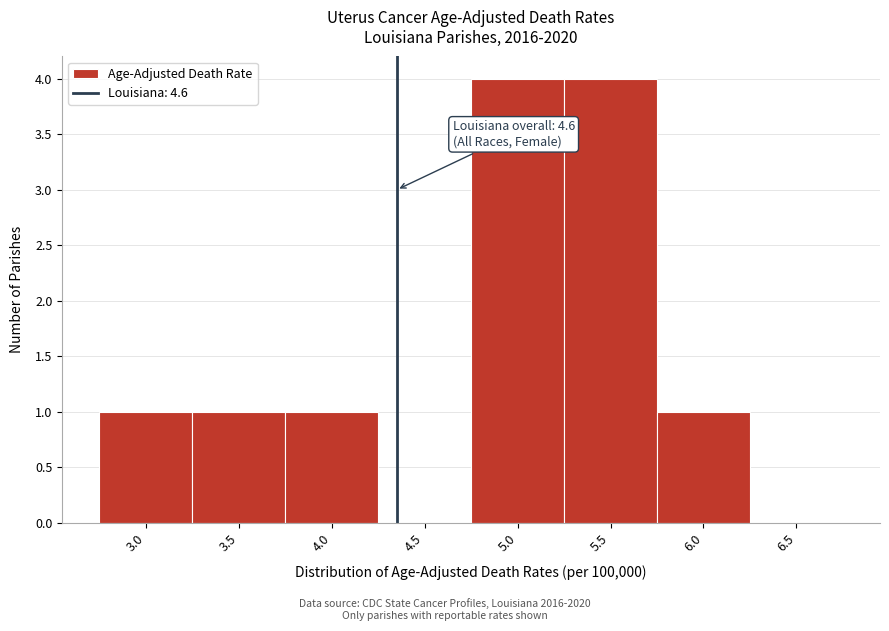

Reading left to right, list all the values displayed in this chart.

3.0=1	3.5=1	4.0=1	4.5=0	5.0=4	5.5=4	6.0=1	6.5=0